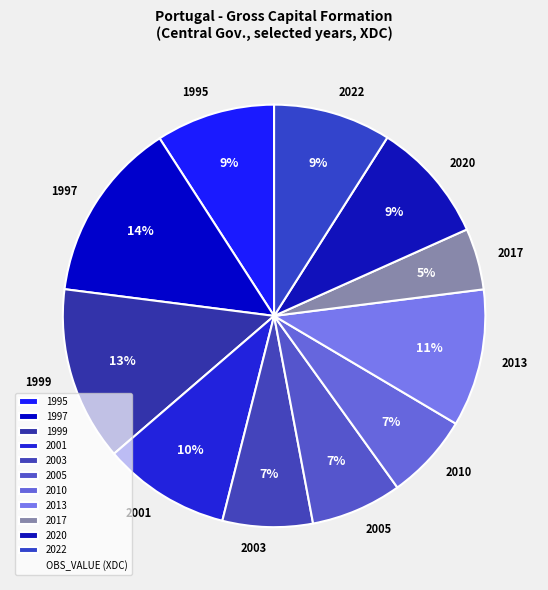

Between 2005 and 1999, which is larger?

1999